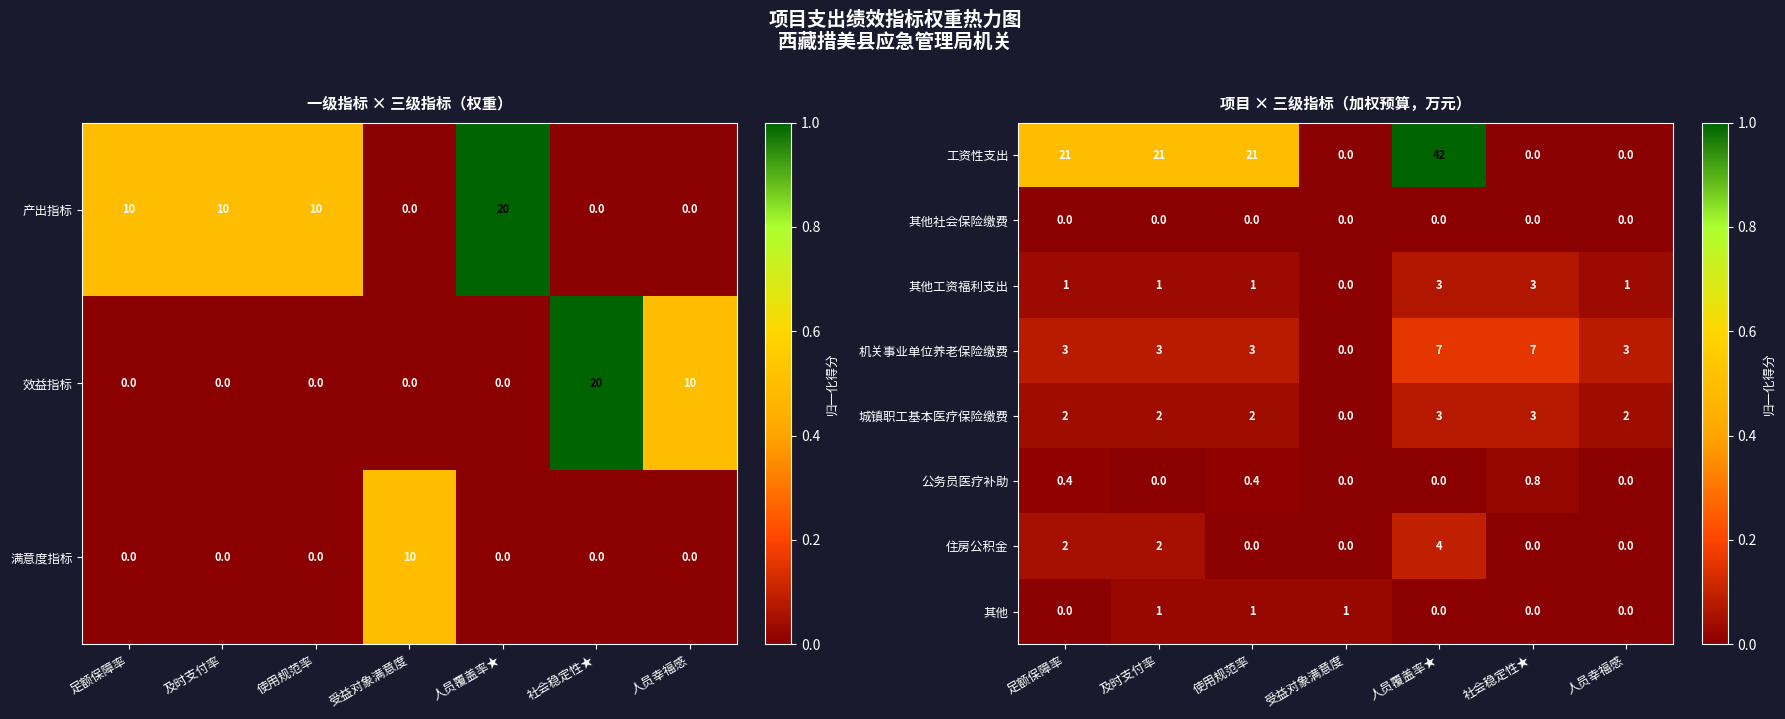

What is the sum of all 其他工资福利支出 values?

10.0